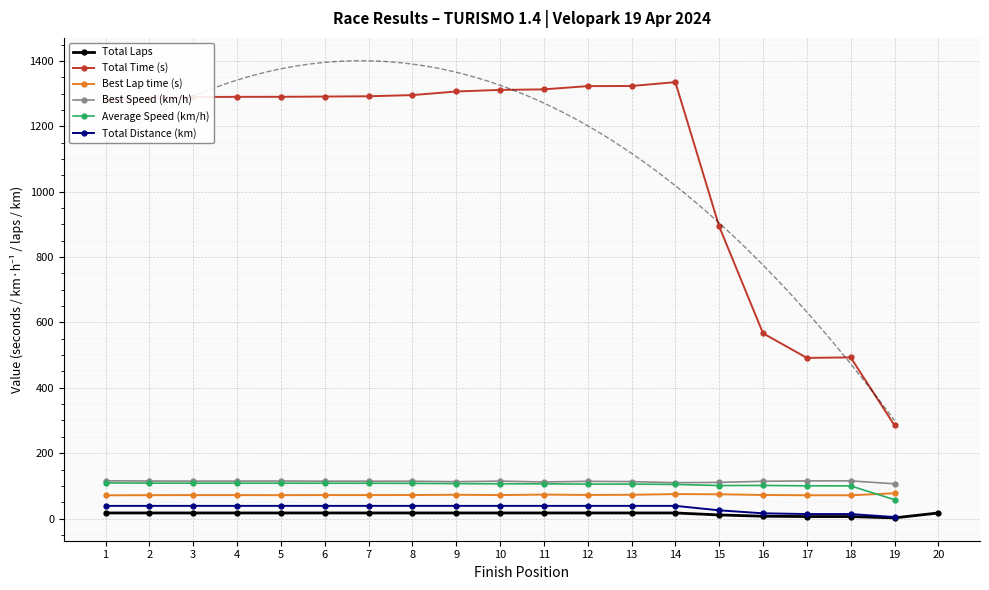

List the labels in order of Best Speed (km/h) value, largest first.

1, 18, 17, 2, 5, 4, 3, 10, 6, 7, 8, 16, 12, 13, 9, 11, 15, 14, 19, 20